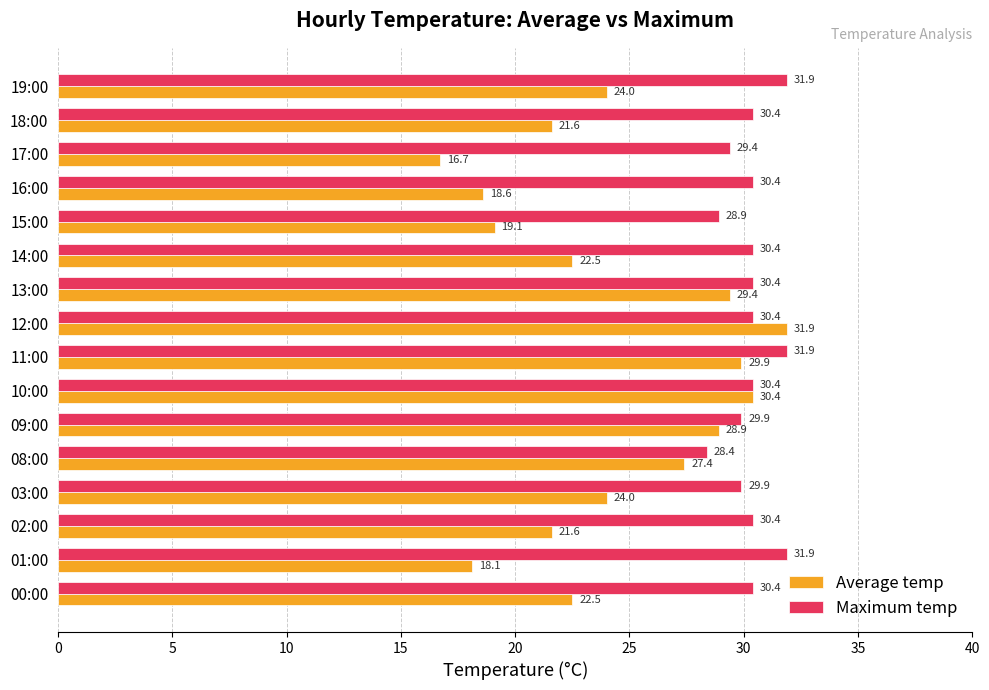

List the series in order of their overall mean, highest first.

Maximum temp, Average temp